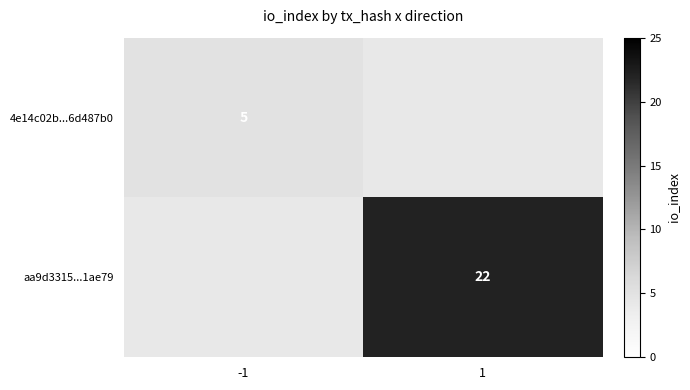

Between -1 and 1, which is larger?

-1